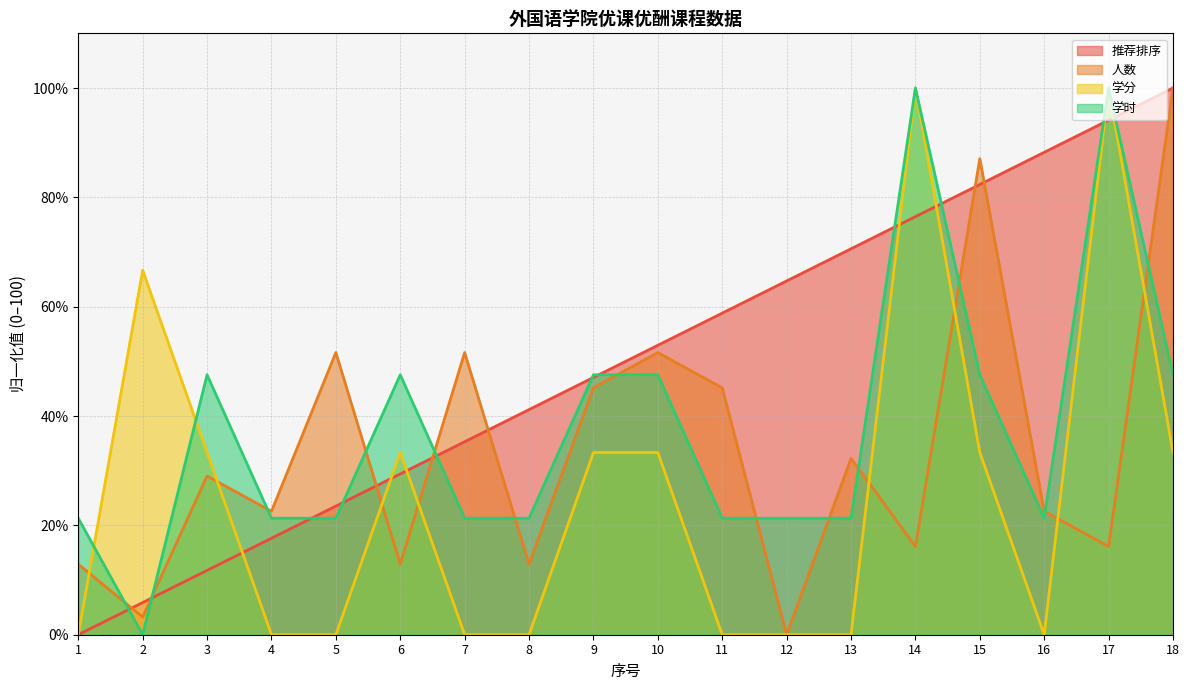

In 学分, how many points are lower than both neighbors (excluding endpoints)?

1